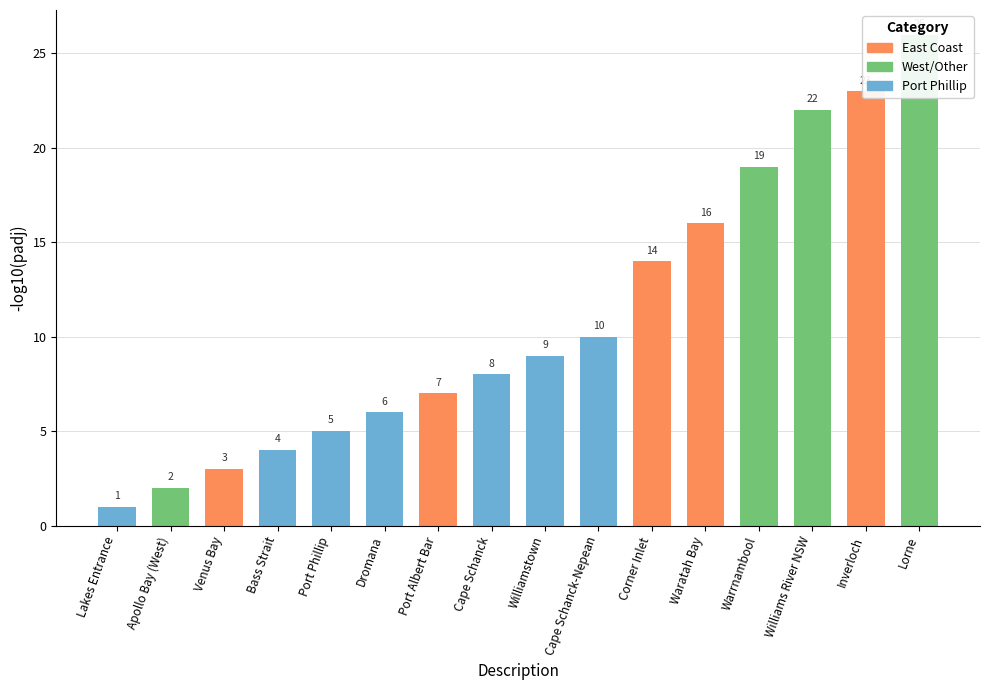

Rank the categories by value from lowest to highest.

Lakes Entrance, Apollo Bay (West), Venus Bay, Bass Strait, Port Phillip, Dromana, Port Albert Bar, Cape Schanck, Williamstown, Cape Schanck-Nepean, Corner Inlet, Waratah Bay, Warrnambool, Williams River NSW, Inverloch, Lorne